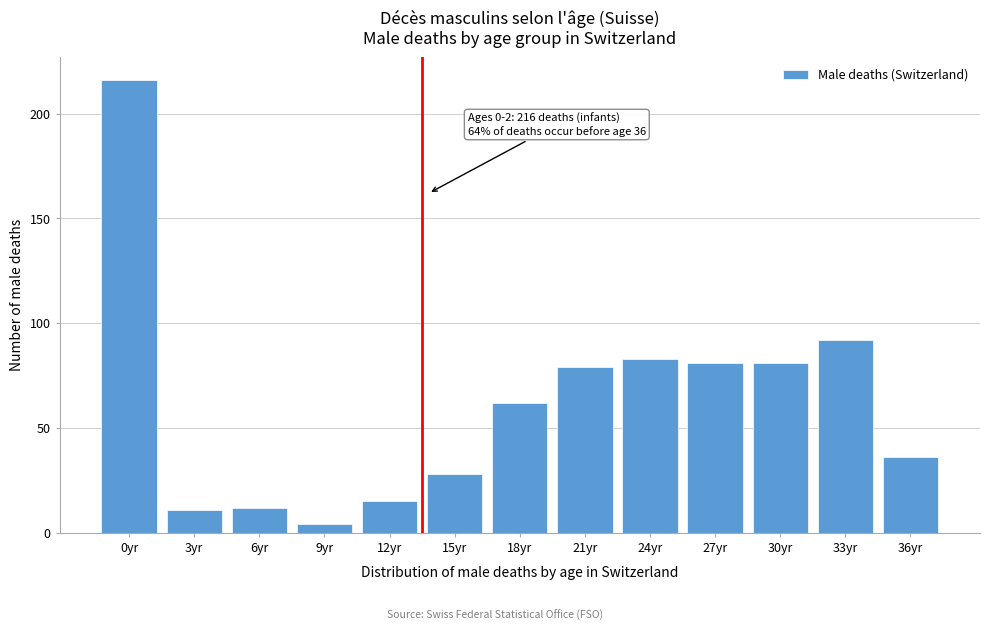

Reading left to right, what are all the values shown in this chart?

0yr=216	3yr=11	6yr=12	9yr=4	12yr=15	15yr=28	18yr=62	21yr=79	24yr=83	27yr=81	30yr=81	33yr=92	36yr=36